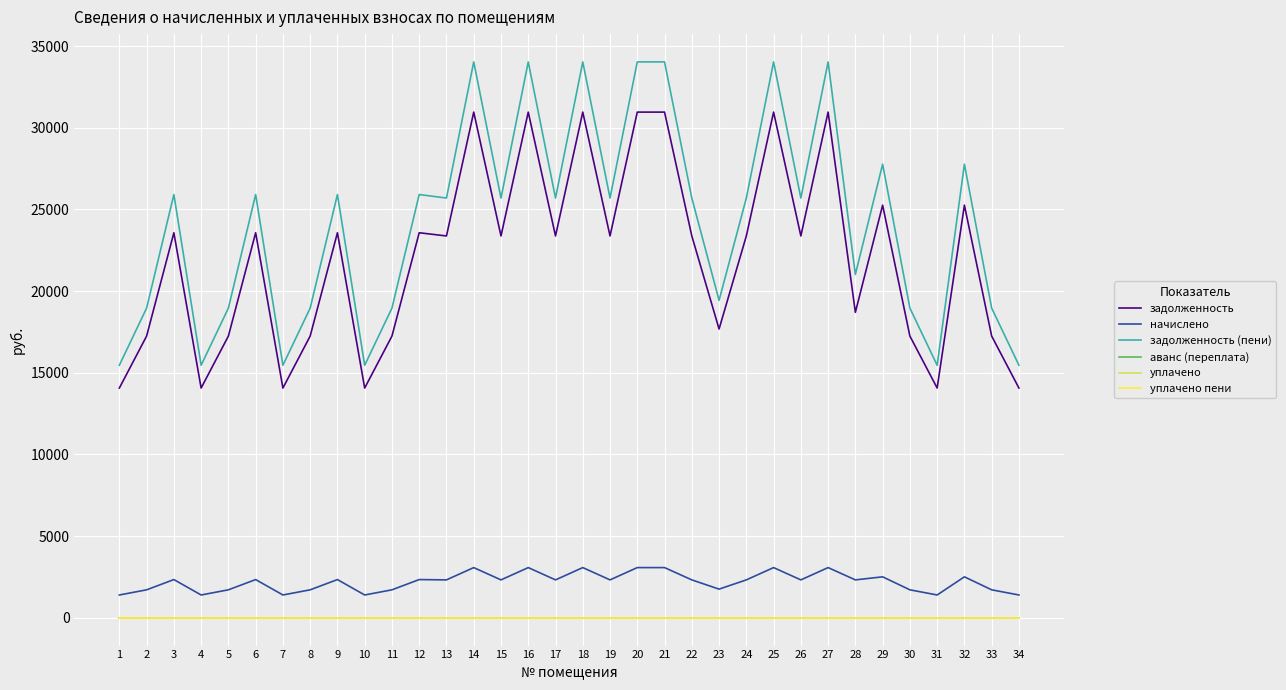

How many lines are shown in the chart?

6